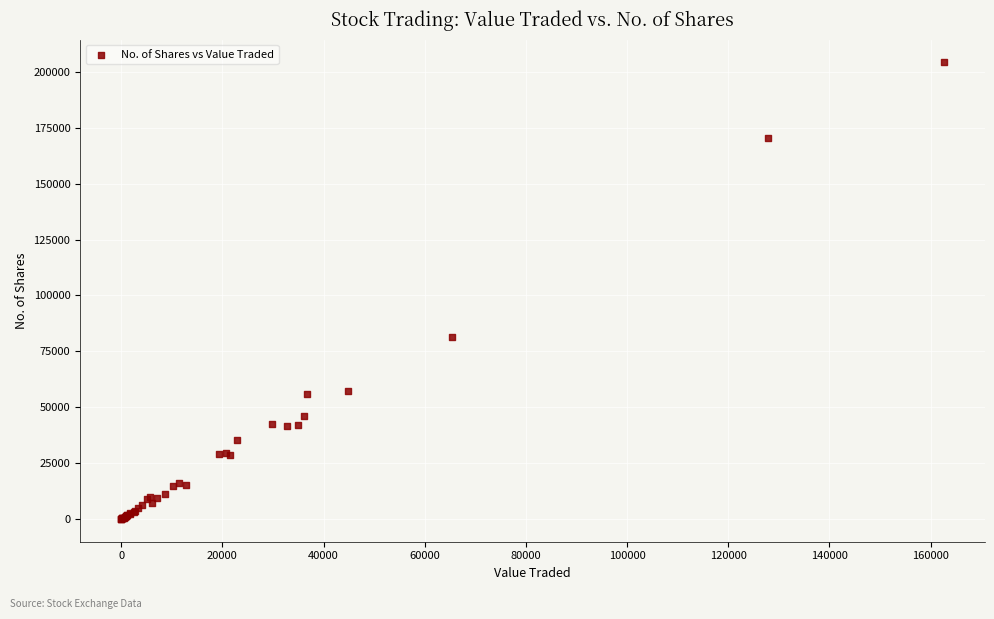

What Y value in the scatter plot is closest to 102139?

81511